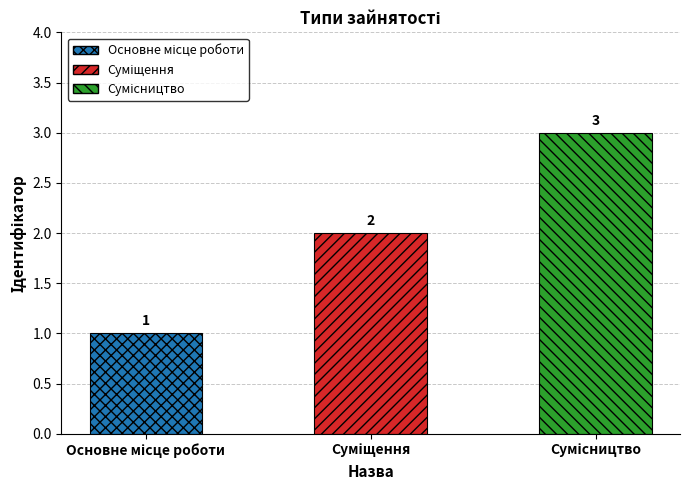

How many values are between 1 and 3?

3